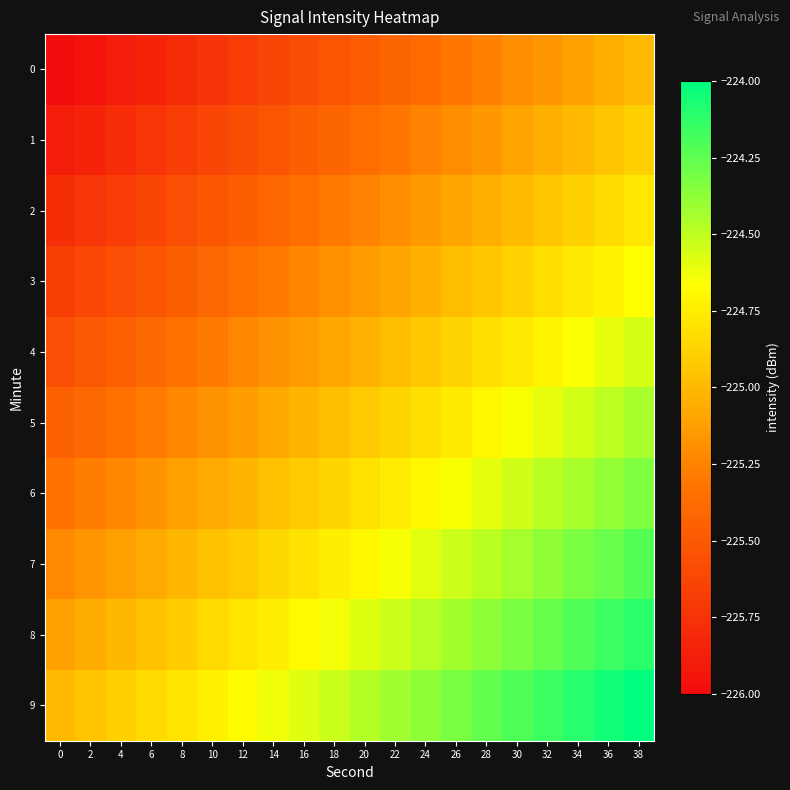

List the series in order of their peak value, lowest first.

0, 1, 2, 3, 4, 5, 6, 7, 8, 9